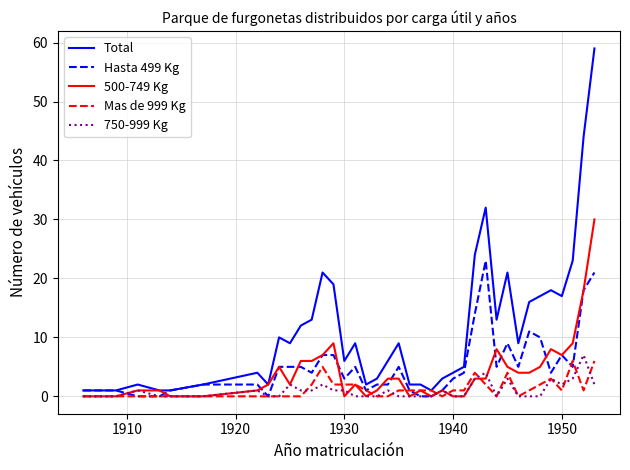

Which series has the largest total across all categories?

Total